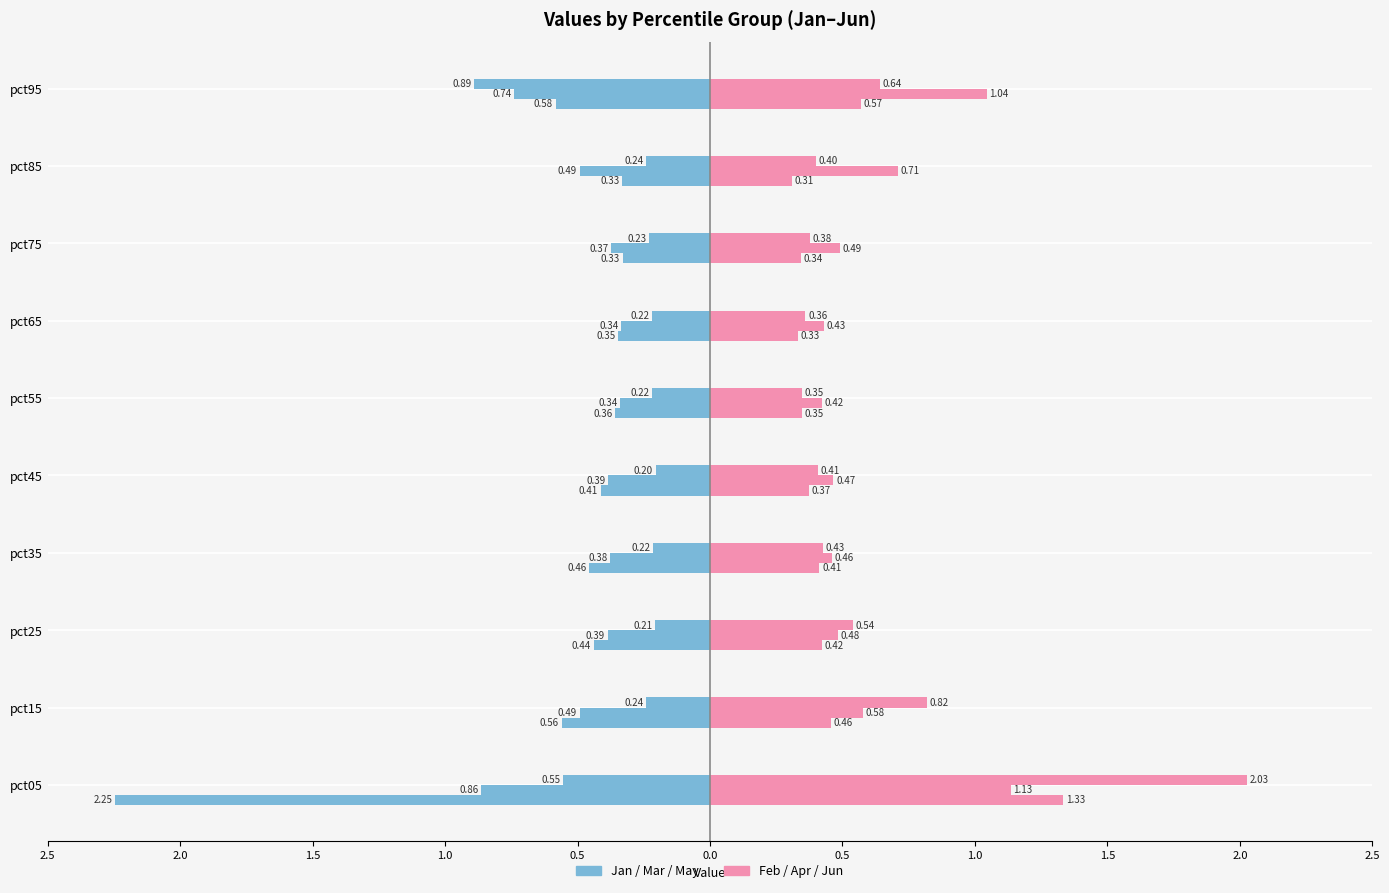

True or false: Jun has a value of 1.0 at pct95.

False